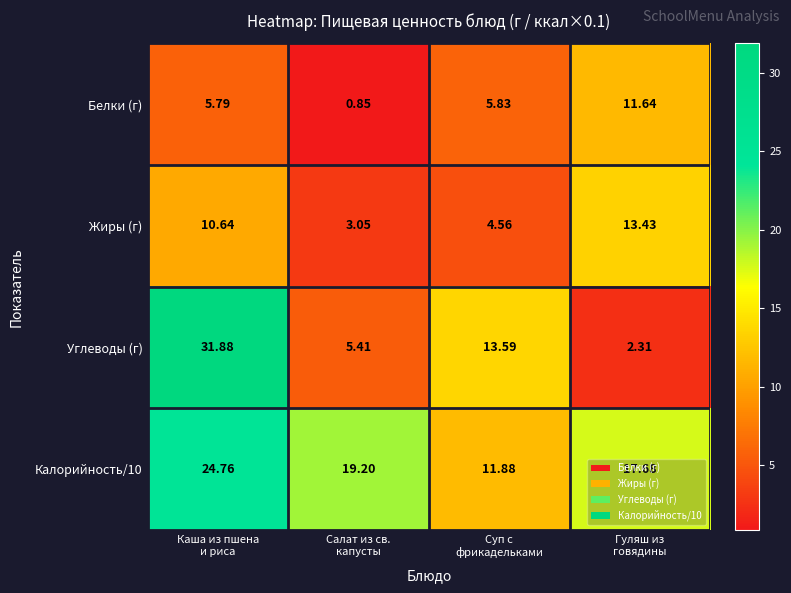

Which series has the widest spread of values?

Углеводы (г)